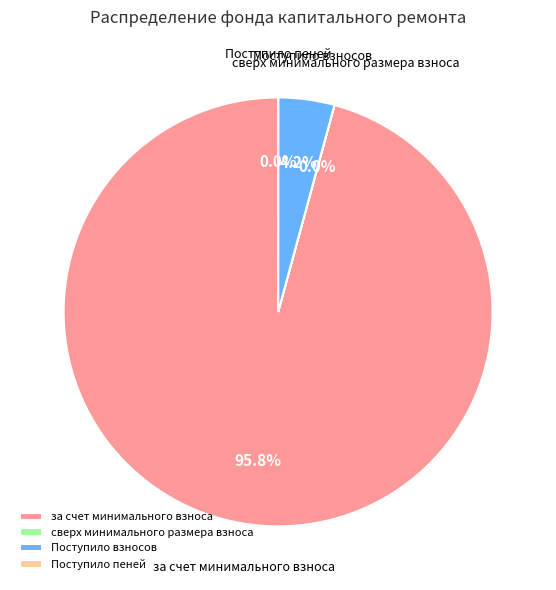

Is there any slice that represents more than half of the pie?

Yes